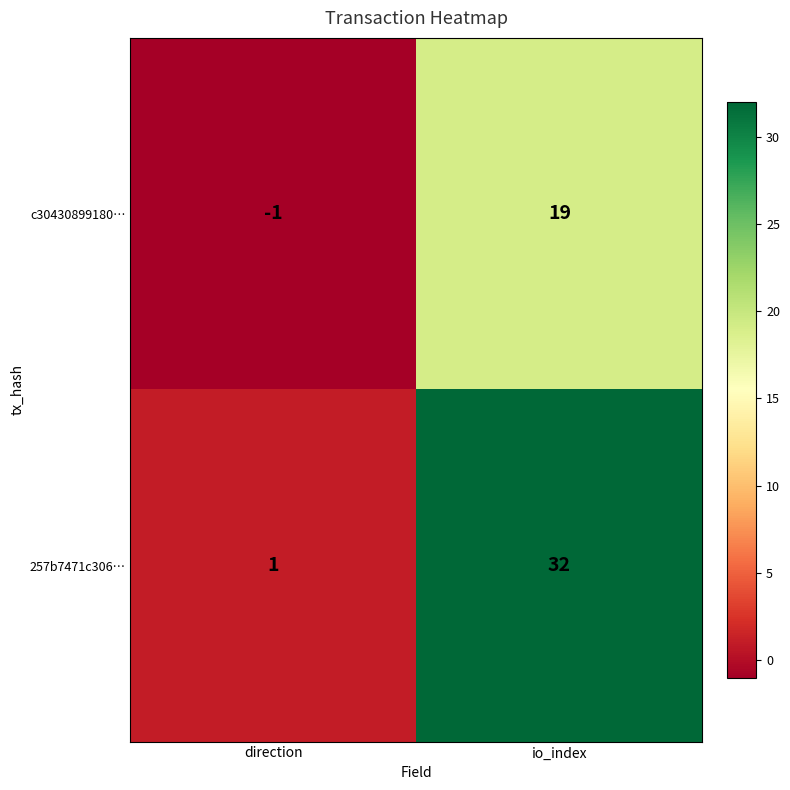

What is the difference between the c30430899180… values at direction and io_index?

20